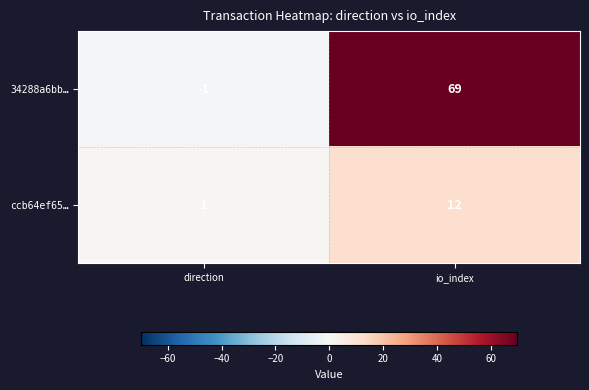

What is the difference between the 34288a6bb… values at io_index and direction?

70